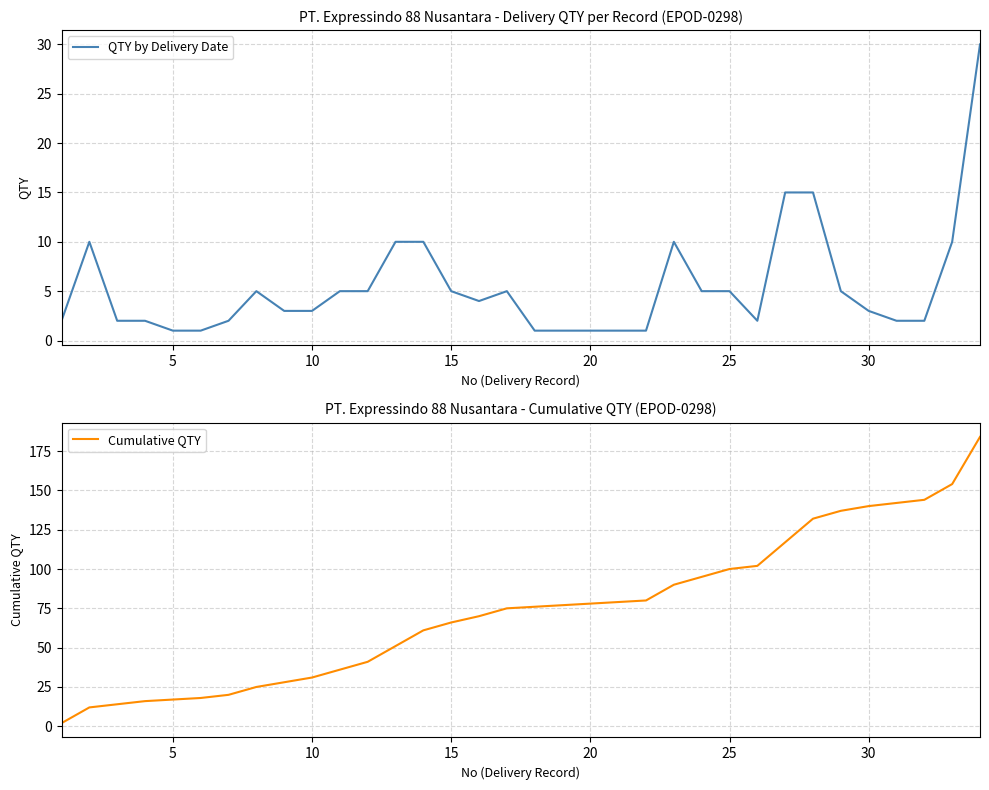

Is it true that QTY by Delivery Date equals 3 at 10?

True